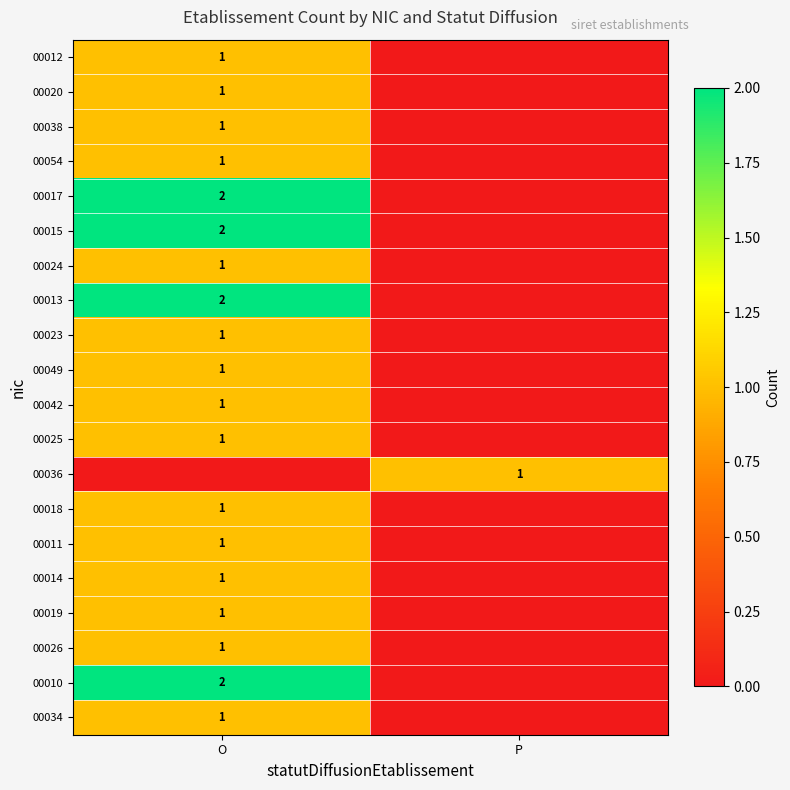

What is the spread (max minus min) of values at P?

1